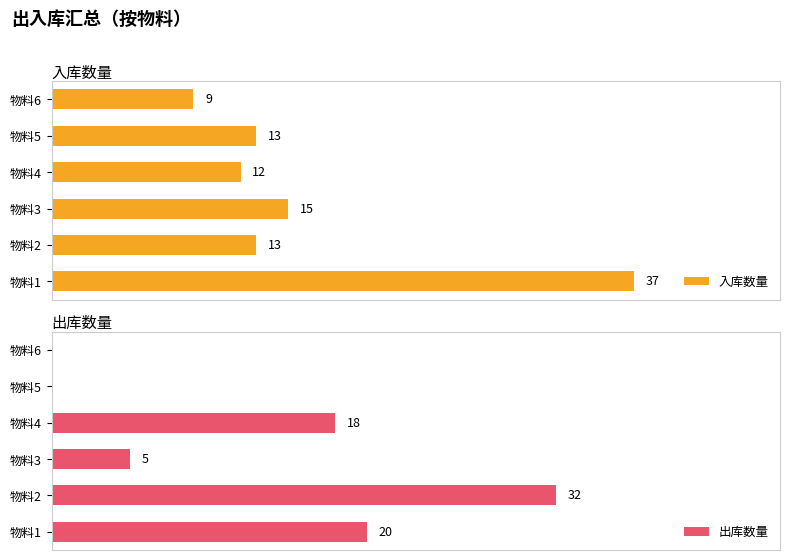

Where is 入库数量 nearest to the value 23?

物料3